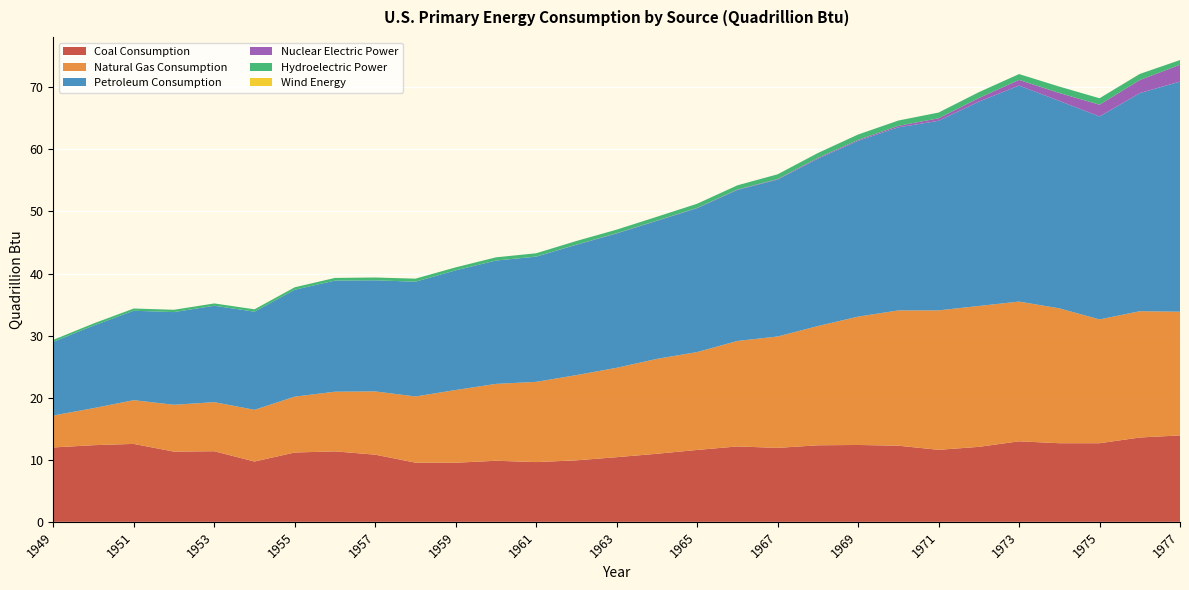

Reading left to right, transcribe all the data shown in this chart.

Coal Consumption: 1949=12.0	1950=12.3	1951=12.6	1952=11.3	1953=11.4	1954=9.7	1955=11.2	1956=11.3	1957=10.8	1958=9.5	1959=9.5	1960=9.8	1961=9.6	1962=9.9	1963=10.4	1964=11.0	1965=11.6	1966=12.1	1967=11.9	1968=12.3	1969=12.4	1970=12.3	1971=11.6	1972=12.1	1973=13.0	1974=12.7	1975=12.7	1976=13.6	1977=13.9
Natural Gas Consumption: 1949=5.1	1950=6.0	1951=7.0	1952=7.5	1953=7.9	1954=8.3	1955=9.0	1956=9.6	1957=10.2	1958=10.7	1959=11.7	1960=12.4	1961=12.9	1962=13.7	1963=14.4	1964=15.3	1965=15.8	1966=17.0	1967=17.9	1968=19.2	1969=20.7	1970=21.8	1971=22.5	1972=22.7	1973=22.5	1974=21.7	1975=19.9	1976=20.3	1977=19.9
Petroleum Consumption: 1949=11.9	1950=13.3	1951=14.4	1952=14.9	1953=15.5	1954=15.8	1955=17.2	1956=17.9	1957=17.9	1958=18.5	1959=19.3	1960=19.9	1961=20.2	1962=21.0	1963=21.6	1964=22.2	1965=23.2	1966=24.3	1967=25.3	1968=27.0	1969=28.3	1970=29.5	1971=30.5	1972=32.9	1973=34.8	1974=33.4	1975=32.7	1976=35.1	1977=37.1
Nuclear Electric Power: 1949=0.0	1950=0.0	1951=0.0	1952=0.0	1953=0.0	1954=0.0	1955=0.0	1956=0.0	1957=0.0	1958=0.0	1959=0.0	1960=0.0	1961=0.0	1962=0.0	1963=0.0	1964=0.0	1965=0.0	1966=0.1	1967=0.1	1968=0.1	1969=0.2	1970=0.2	1971=0.4	1972=0.6	1973=0.9	1974=1.3	1975=1.9	1976=2.1	1977=2.7
Hydroelectric Power: 1949=0.3	1950=0.3	1951=0.4	1952=0.4	1953=0.4	1954=0.4	1955=0.4	1956=0.4	1957=0.5	1958=0.5	1959=0.5	1960=0.5	1961=0.5	1962=0.6	1963=0.6	1964=0.6	1965=0.7	1966=0.7	1967=0.8	1968=0.8	1969=0.9	1970=0.9	1971=0.9	1972=0.9	1973=0.9	1974=1.0	1975=1.0	1976=1.0	1977=0.8
Wind Energy: 1949=0.0	1950=0.0	1951=0.0	1952=0.0	1953=0.0	1954=0.0	1955=0.0	1956=0.0	1957=0.0	1958=0.0	1959=0.0	1960=0.0	1961=0.0	1962=0.0	1963=0.0	1964=0.0	1965=0.0	1966=0.0	1967=0.0	1968=0.0	1969=0.0	1970=0.0	1971=0.0	1972=0.0	1973=0.0	1974=0.0	1975=0.0	1976=0.0	1977=0.0